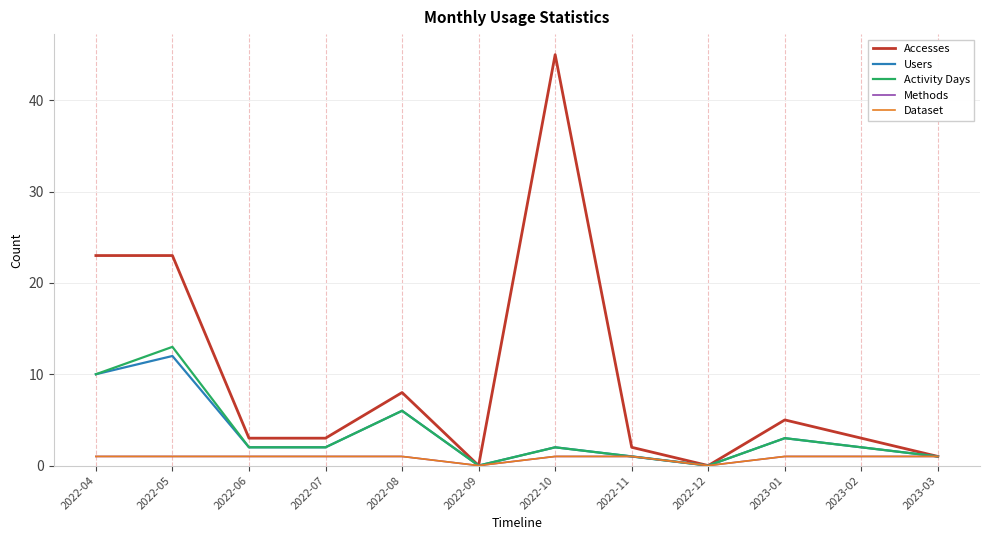

Is the value of Activity Days at 2022-12 greater than the value of Methods at 2022-08?

No